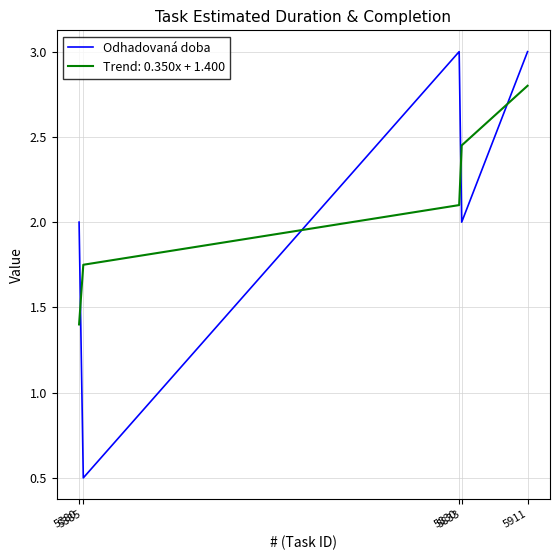

List the series in order of their peak value, highest first.

Odhadovaná doba, Trend: 0.350x + 1.400